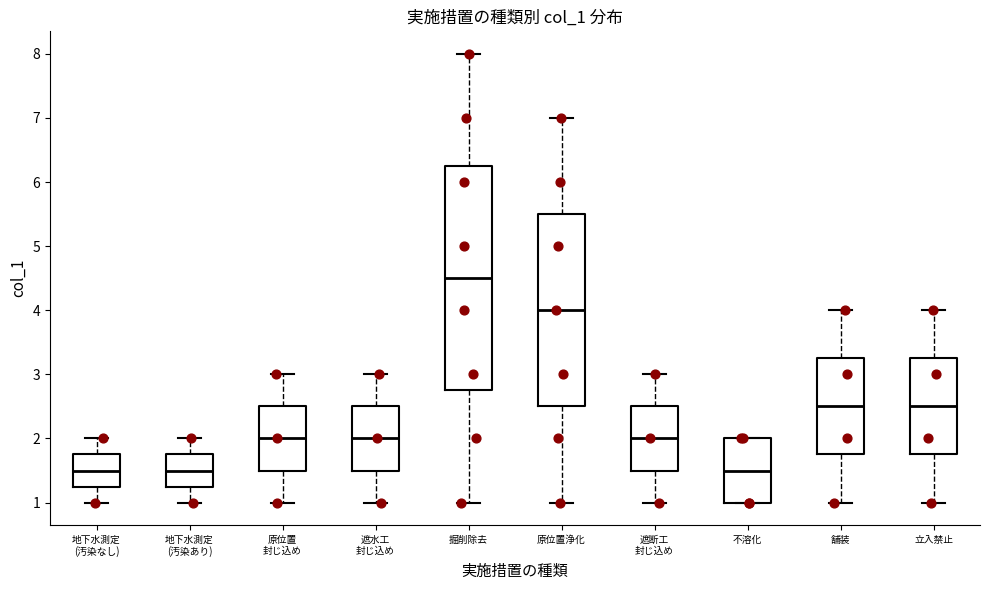

Comparing the boxes themselves (not the whiskers), which one is the tallest?

掘削除去